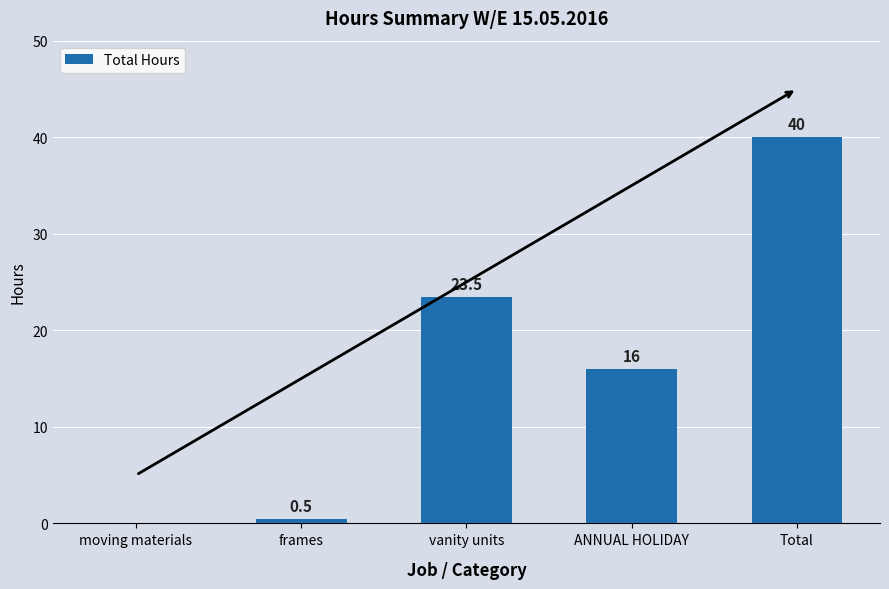

The chart shows a value of 0.5 at frames. True or false?

True